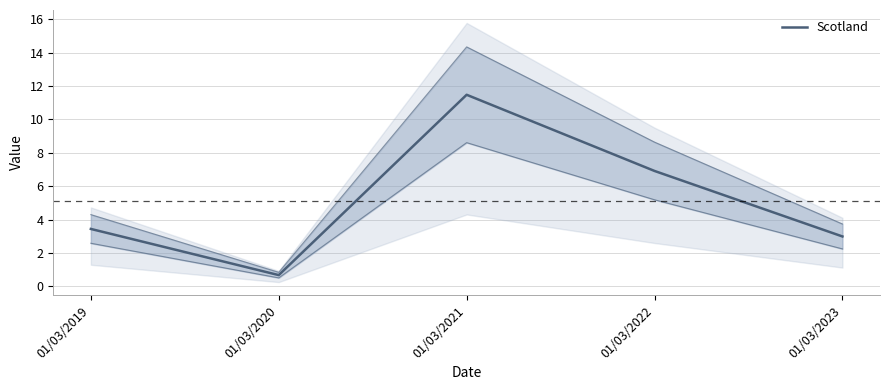

How many series are shown in this chart?

1